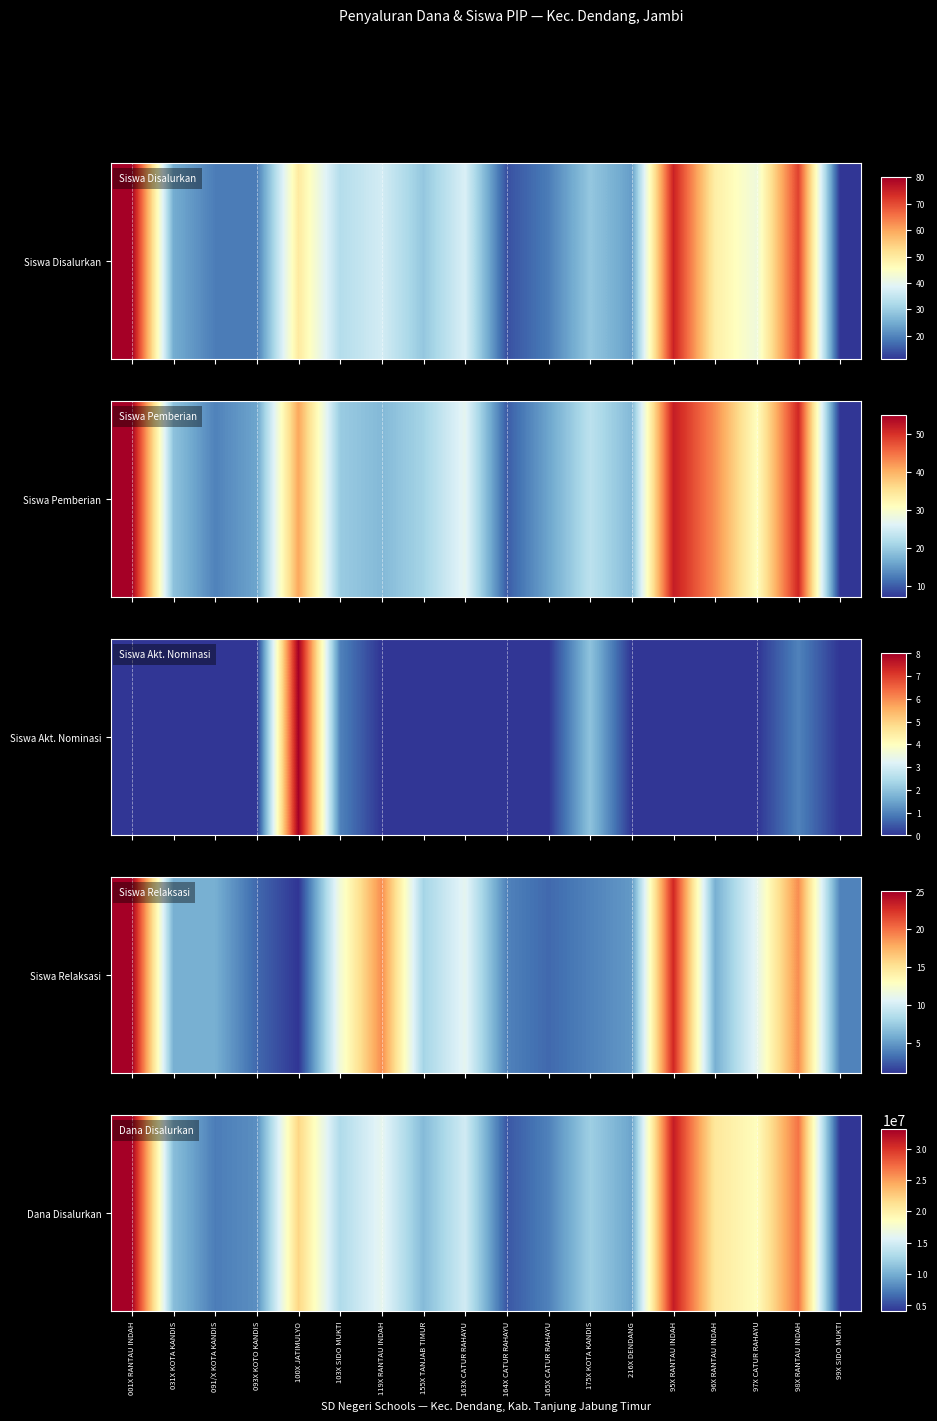

Is it true that the value at 99X SIDO MUKTI is 6006042?

False